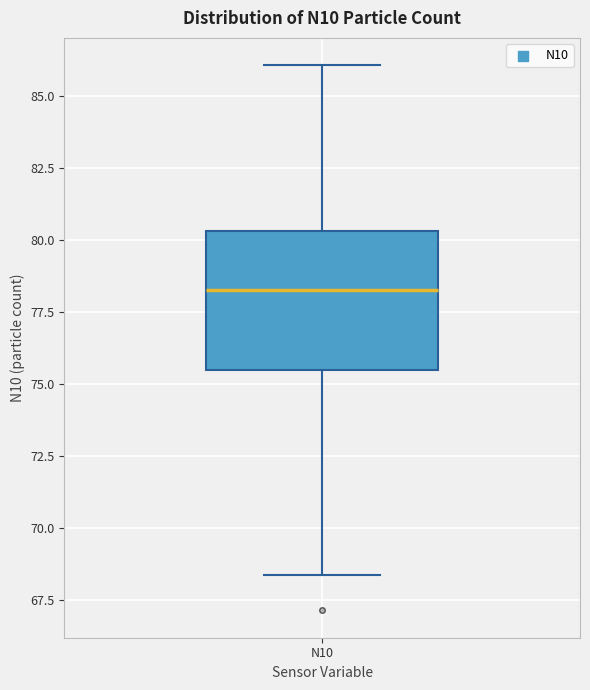

Where is the upper edge of the box for N10 on the y-axis? The values are not printed on the chart, so give them approximately, as read against the axis.

80.5